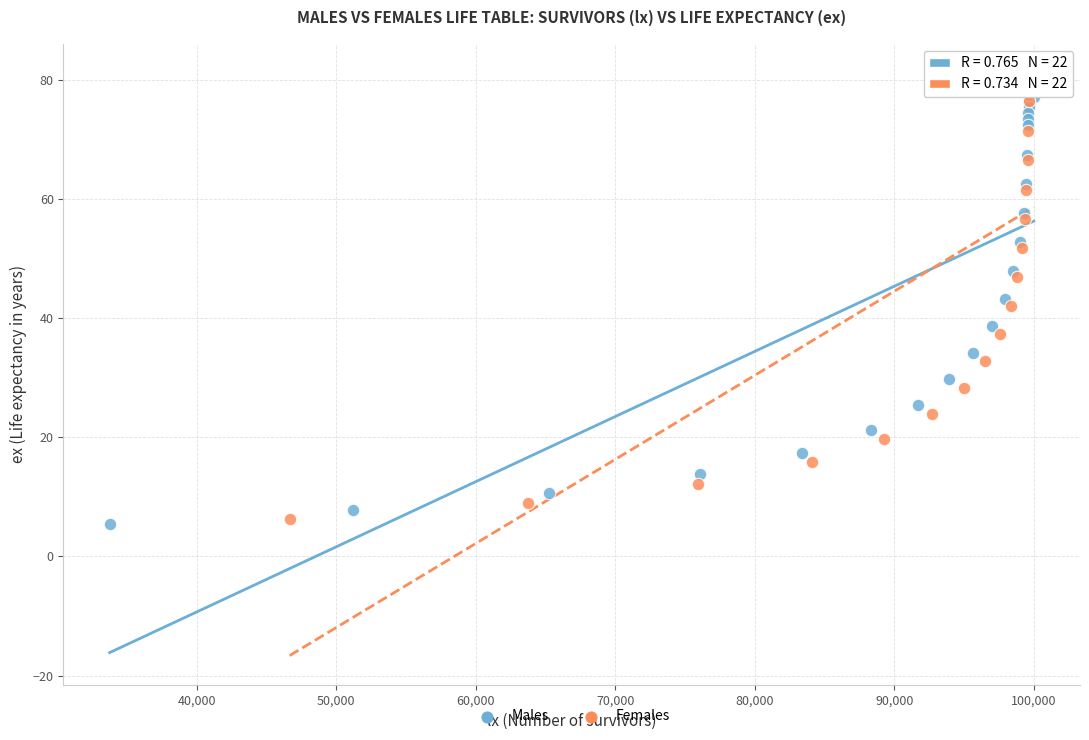

Which series has the widest spread of Y values?

Females